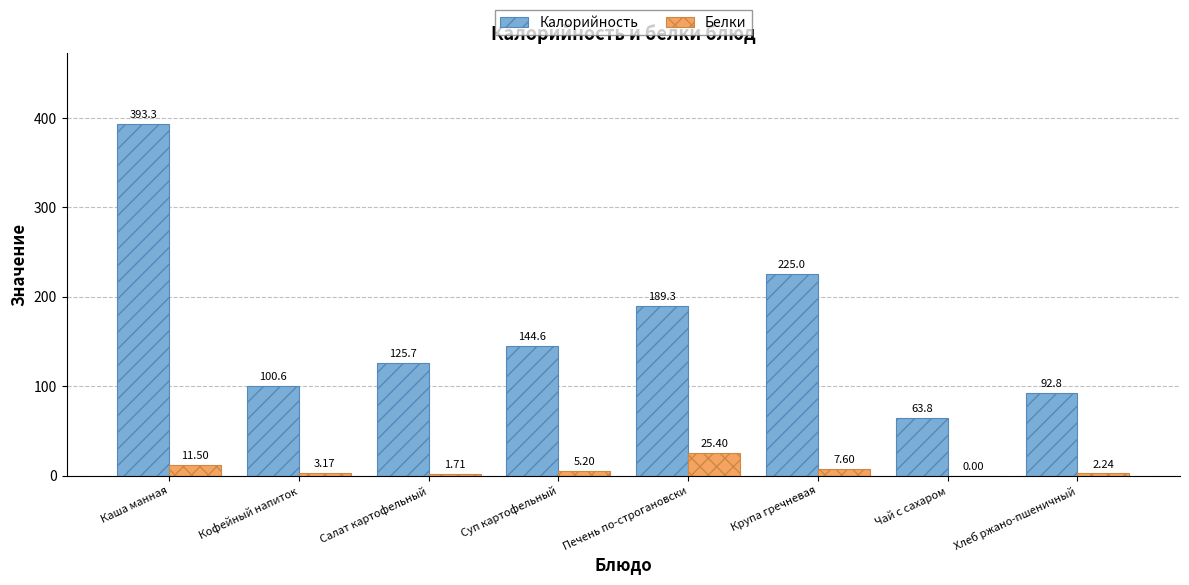

Does the chart contain stacked bars?

No